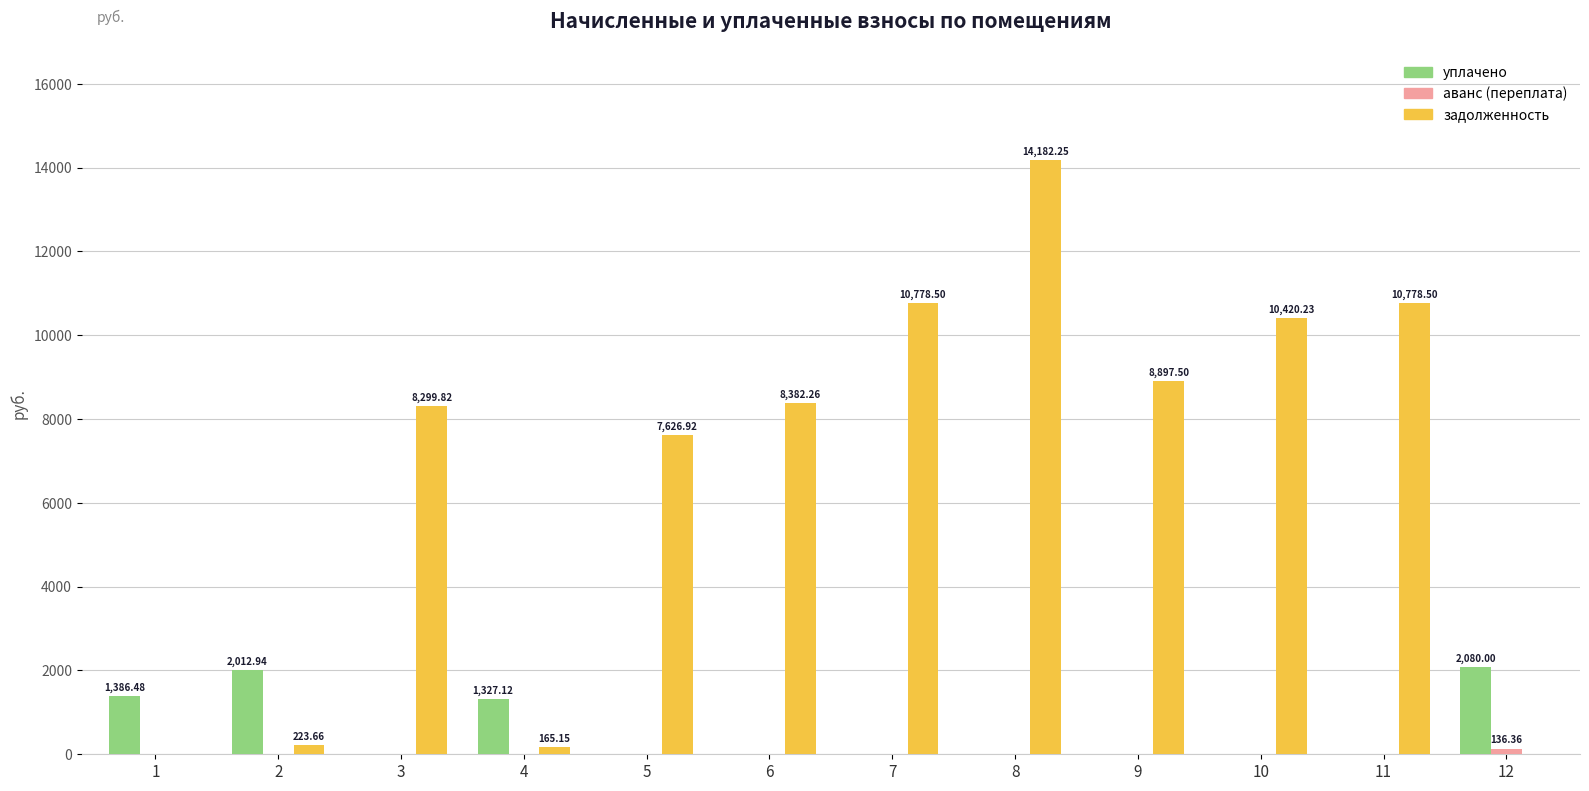

Are the bars horizontal?

No